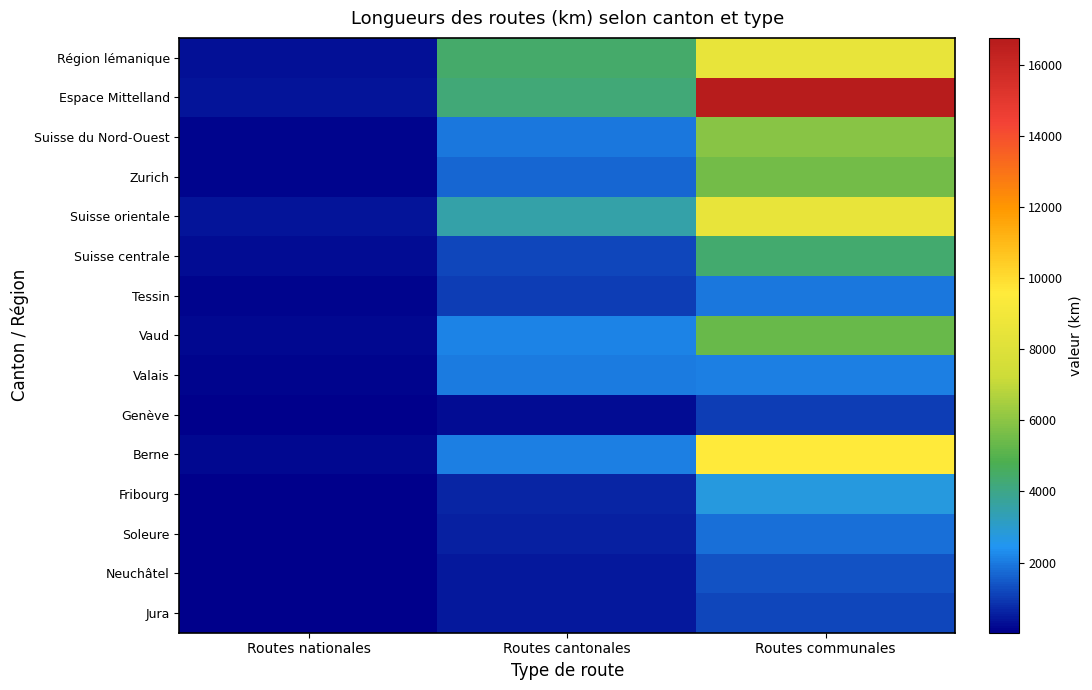

At how many categories does at least one series exceed 8947?

1